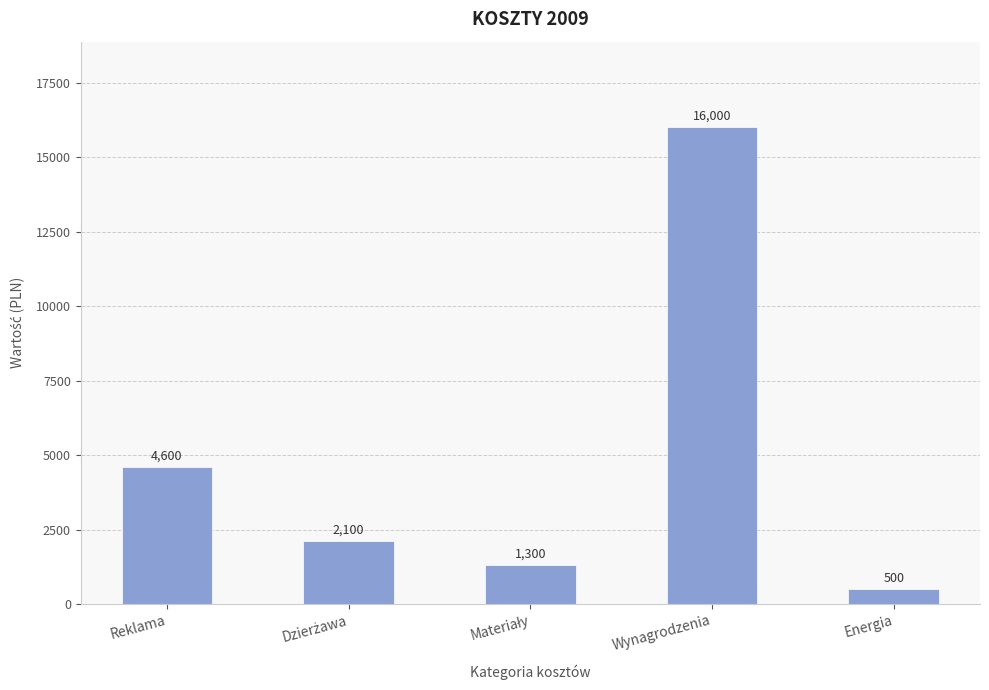

What is the change in value from Reklama to Energia?

-4100